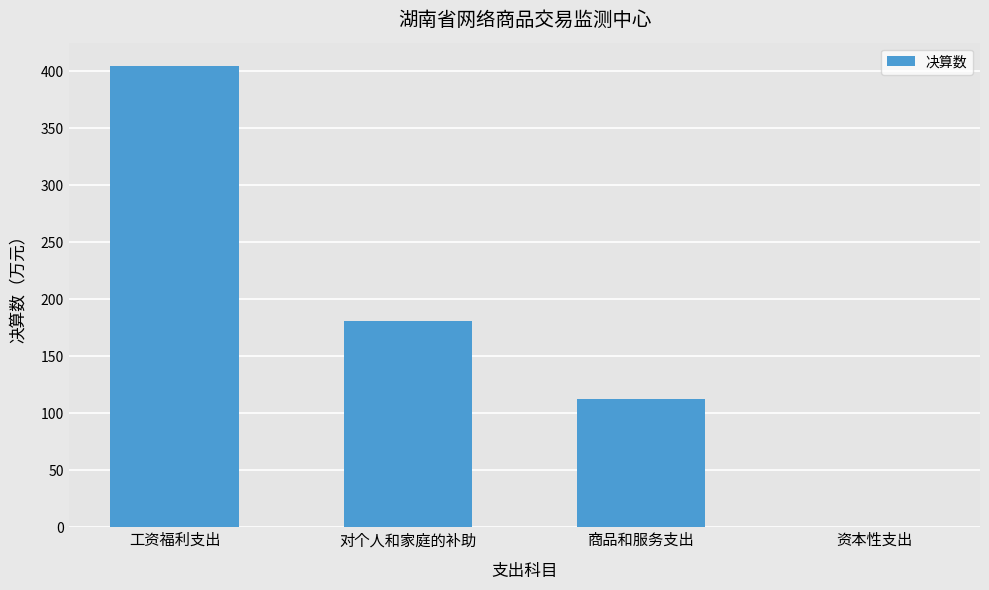

What is the difference between the values at 对个人和家庭的补助 and 工资福利支出?

224.1